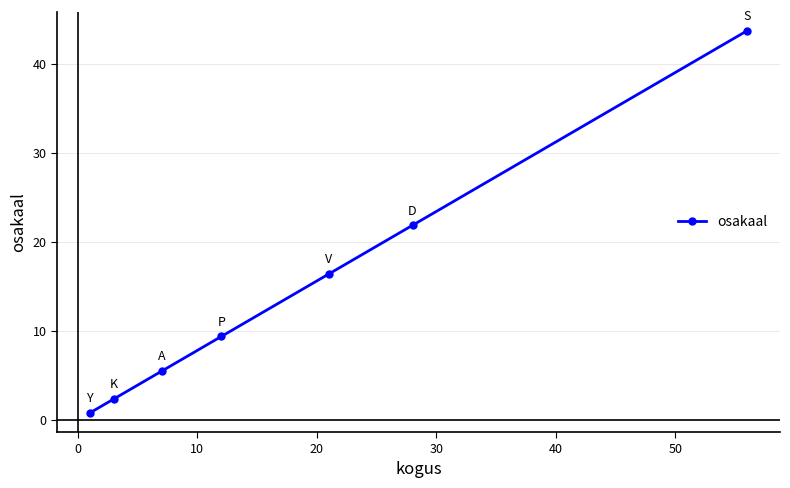

What is the value of the 5th point from the left?

16.4